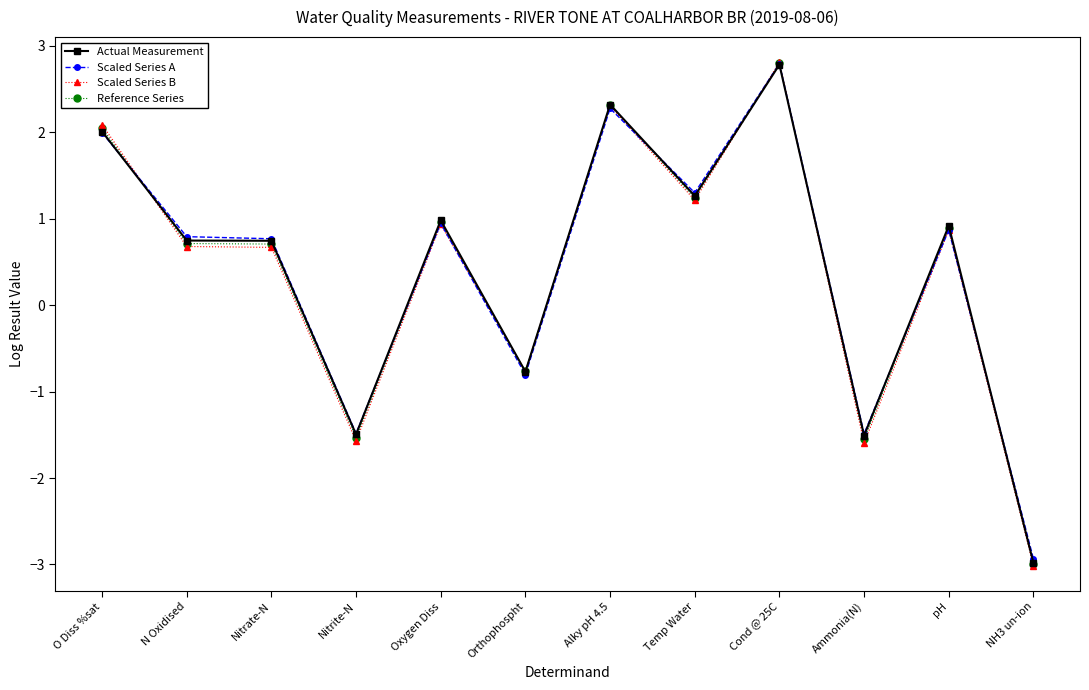

How many lines are shown in the chart?

4